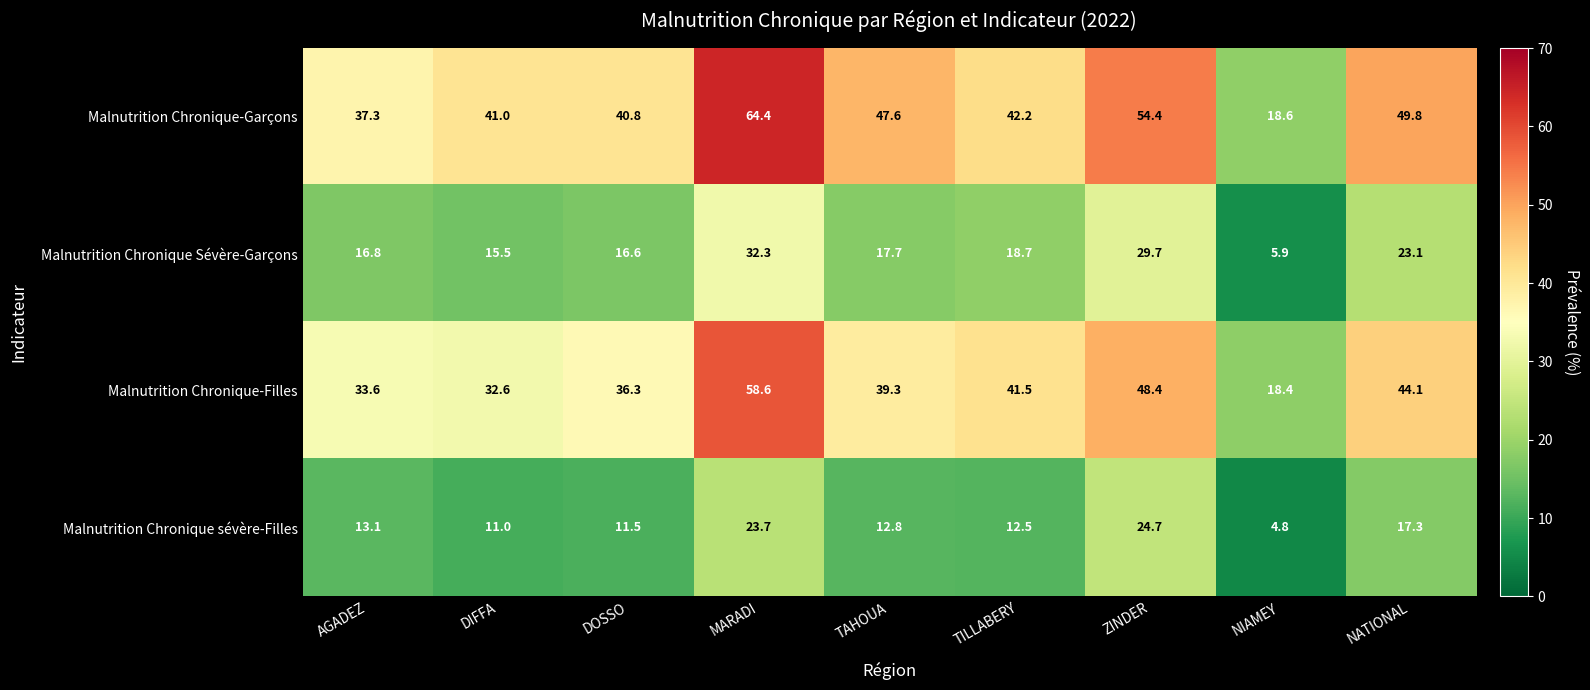

What is the maximum value for Malnutrition Chronique sévère-Filles?

24.7